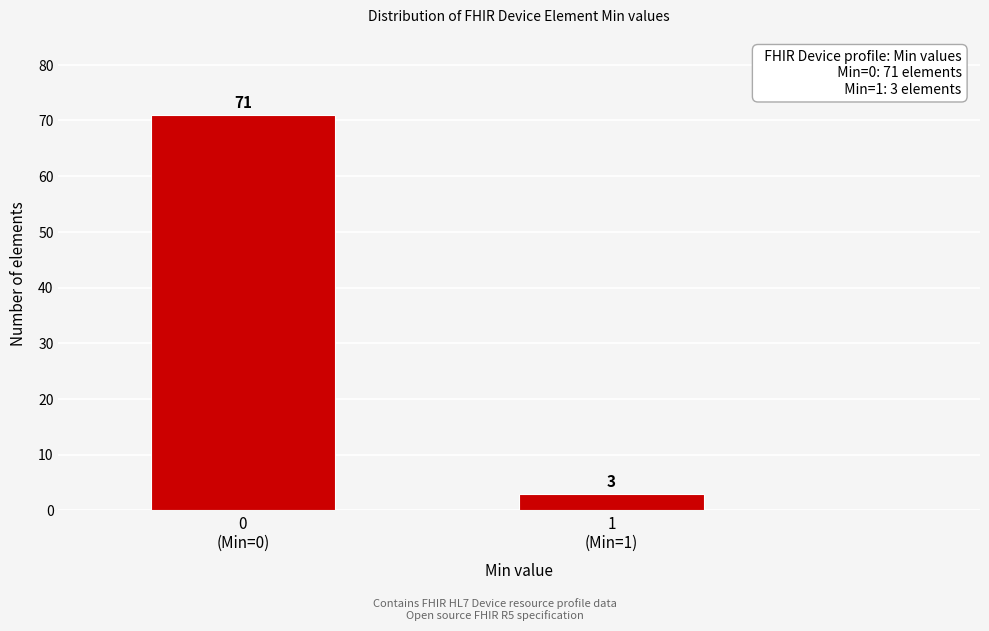

Reading left to right, list all the values displayed in this chart.

71	3